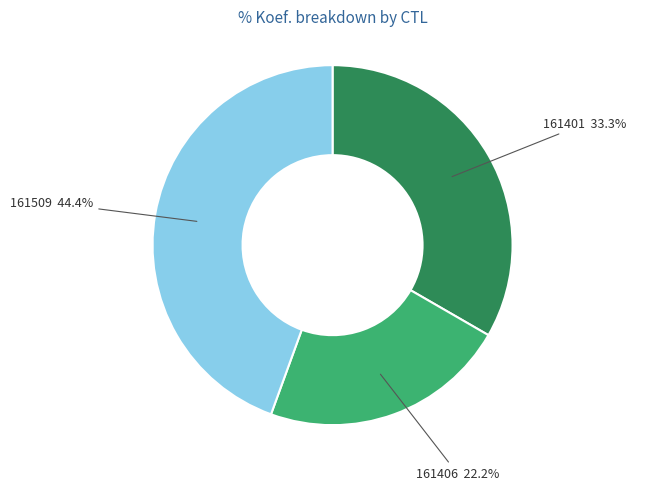

True or false: 161509 accounts for 44% of the total.

True